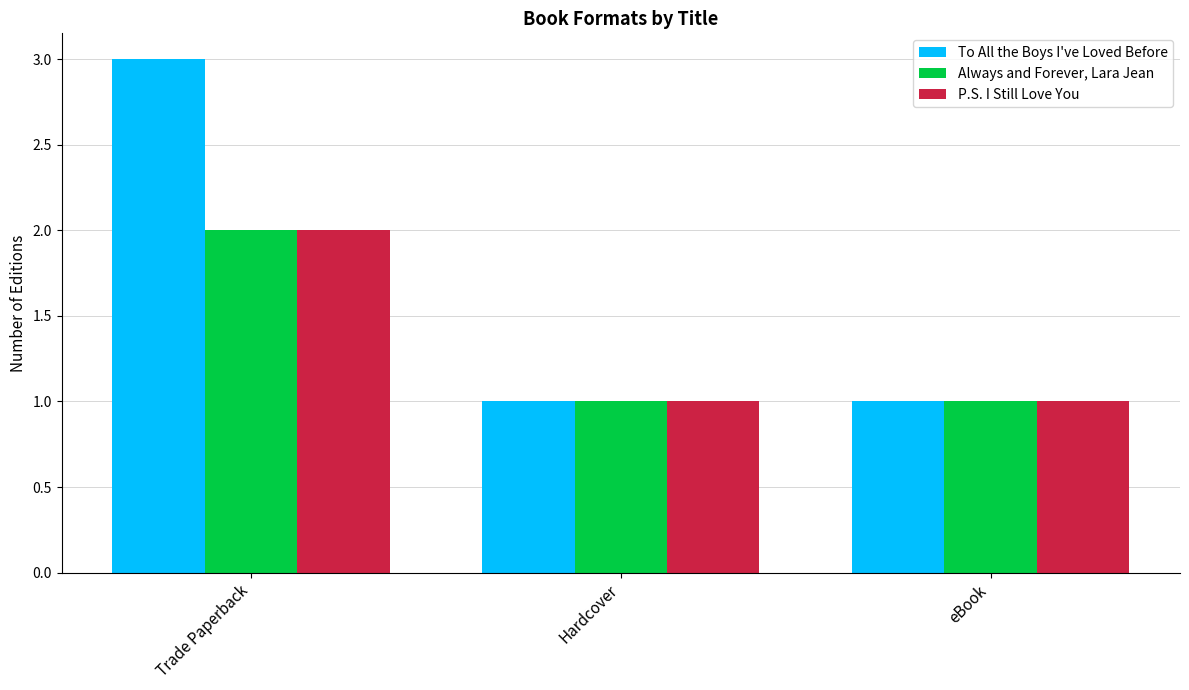

Which series changed the most between Trade Paperback and eBook?

To All the Boys I've Loved Before